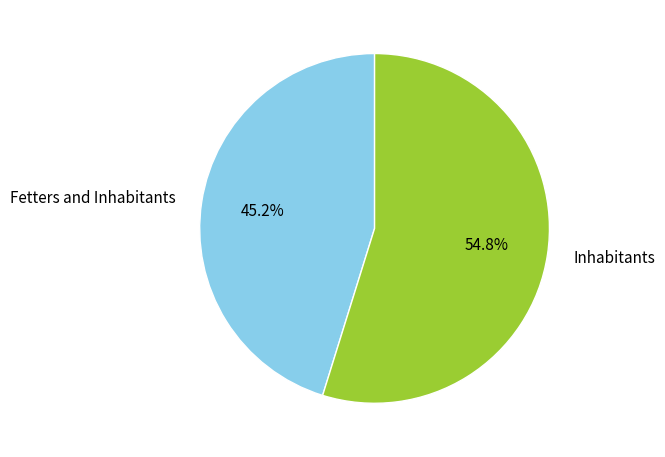

To the nearest percent, what portion does Fetters and Inhabitants represent?

45%